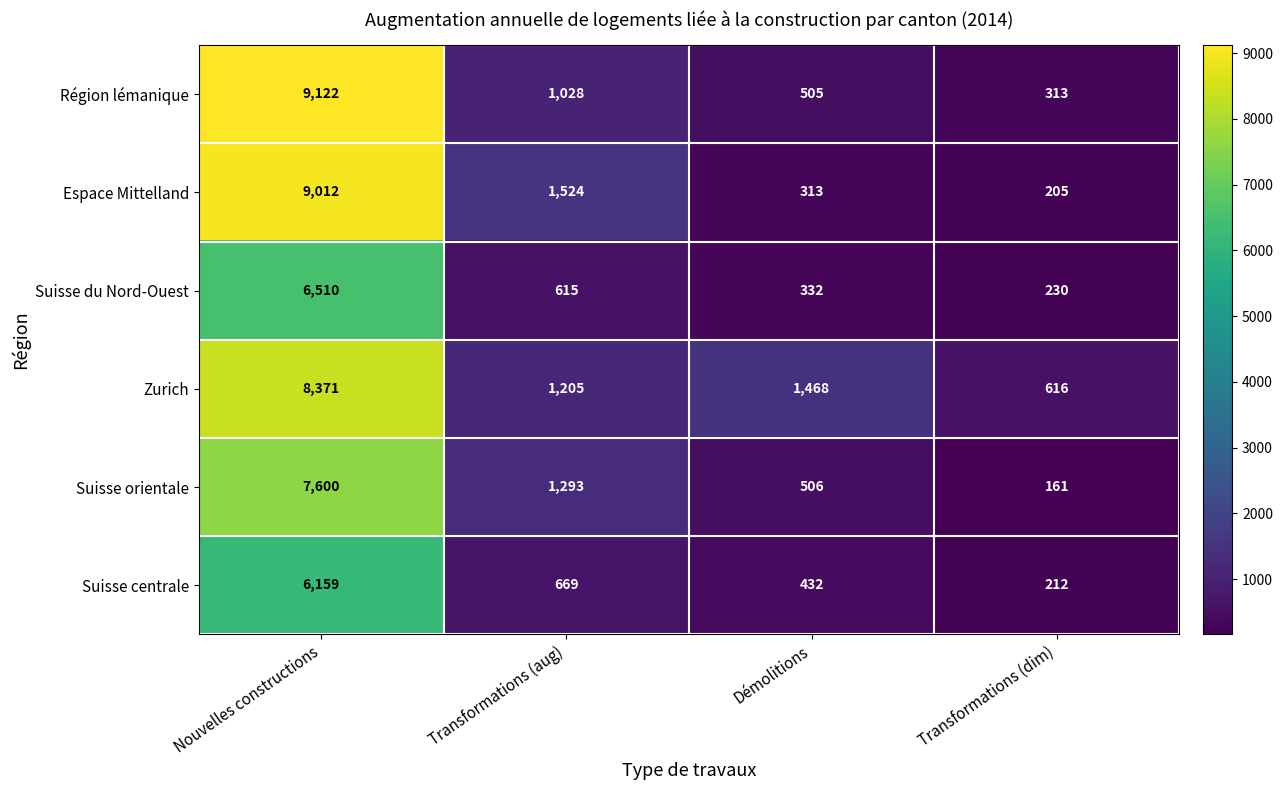

What is the greatest value displayed?

9122